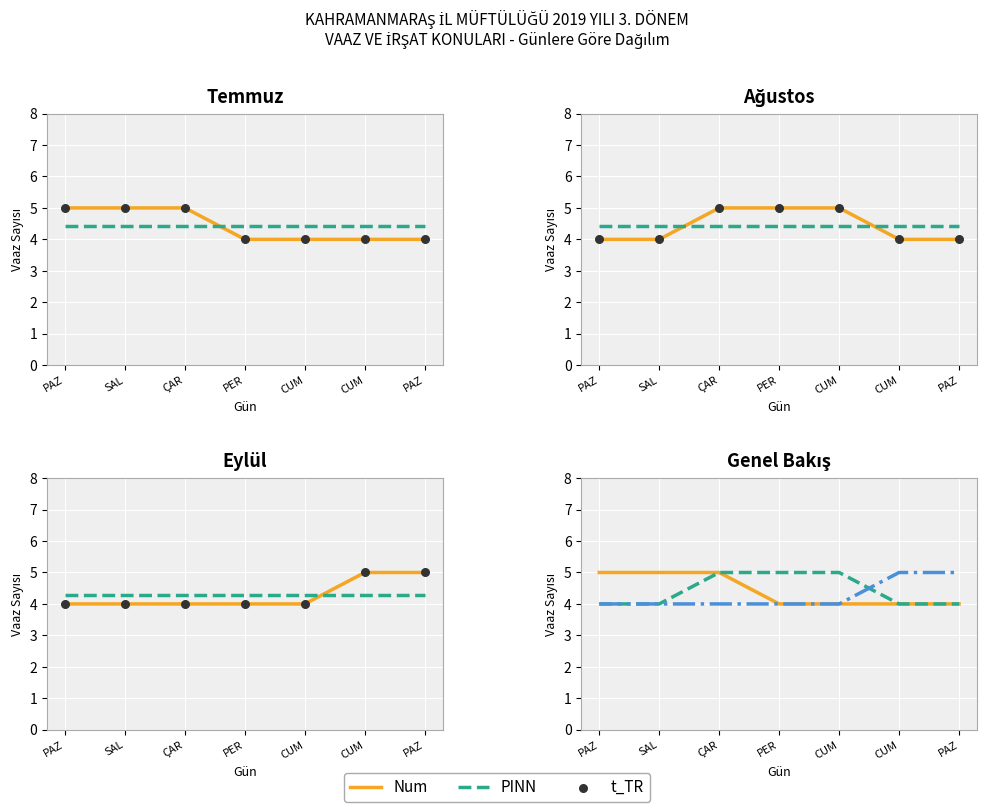

At which category is the sum across all series the highest?

CUM